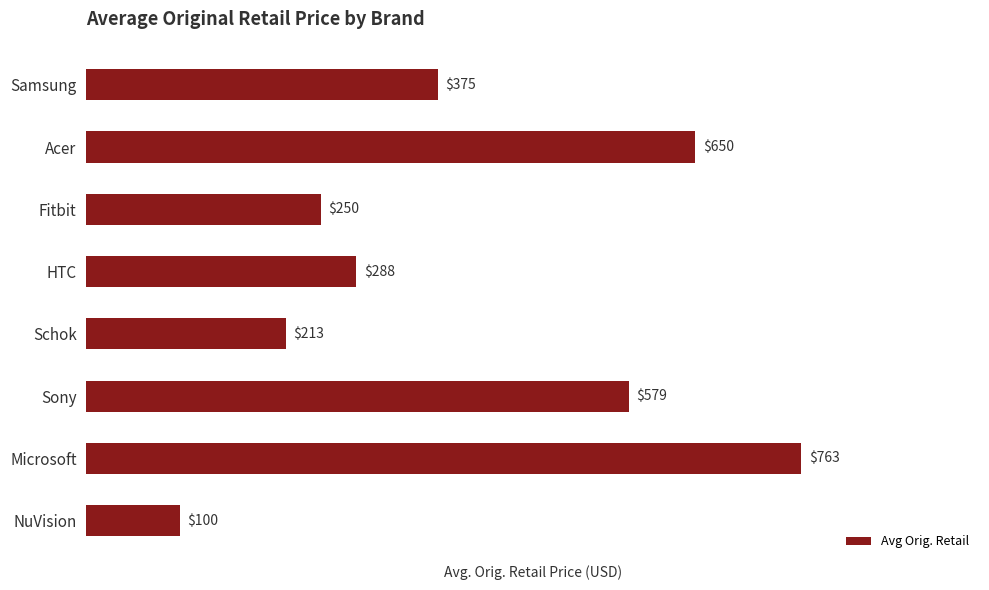

What is the difference between the maximum and second lowest values?

550.0